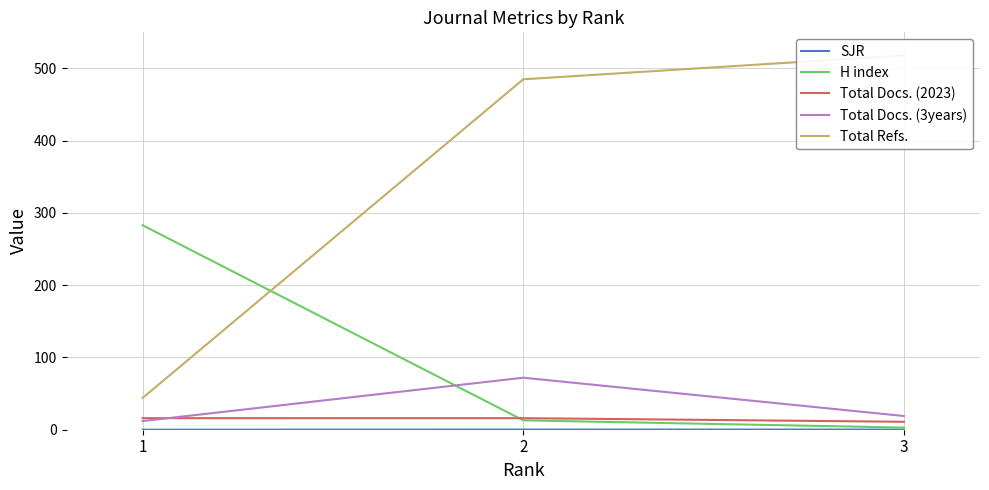

Reading left to right, list all the values displayed in this chart.

SJR: 0.0	0.2	0.2
H index: 283.0	13.0	3.0
Total Docs. (2023): 16.0	16.0	11.0
Total Docs. (3years): 12.0	72.0	19.0
Total Refs.: 44.0	485.0	518.0